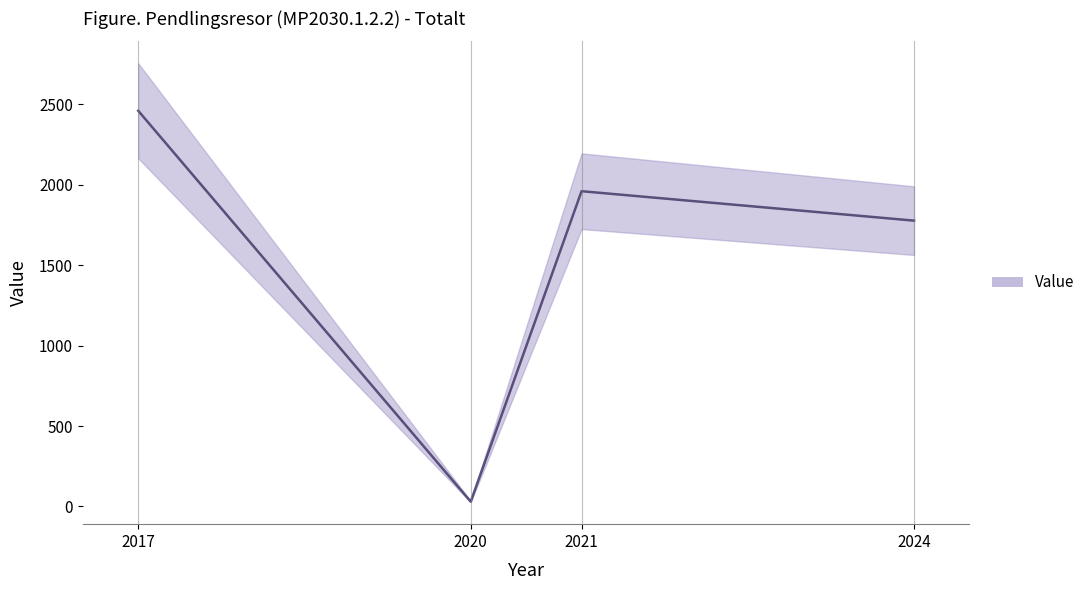

Reading left to right, transcribe all the data shown in this chart.

2460	30	1960	1777